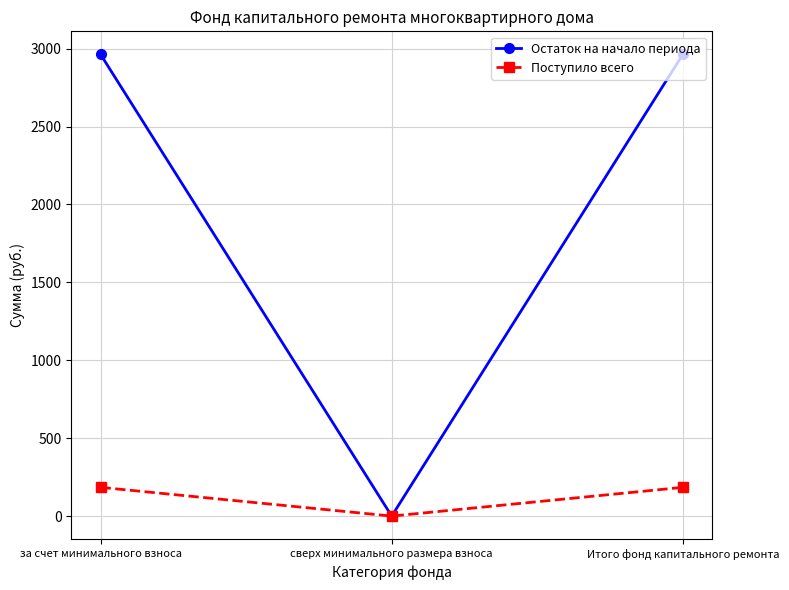

Reading left to right, transcribe all the data shown in this chart.

Остаток на начало периода: за счет минимального взноса=2963.3	сверх минимального размера взноса=0.0	Итого фонд капитального ремонта=2963.3
Поступило всего: за счет минимального взноса=184.6	сверх минимального размера взноса=0.0	Итого фонд капитального ремонта=184.6